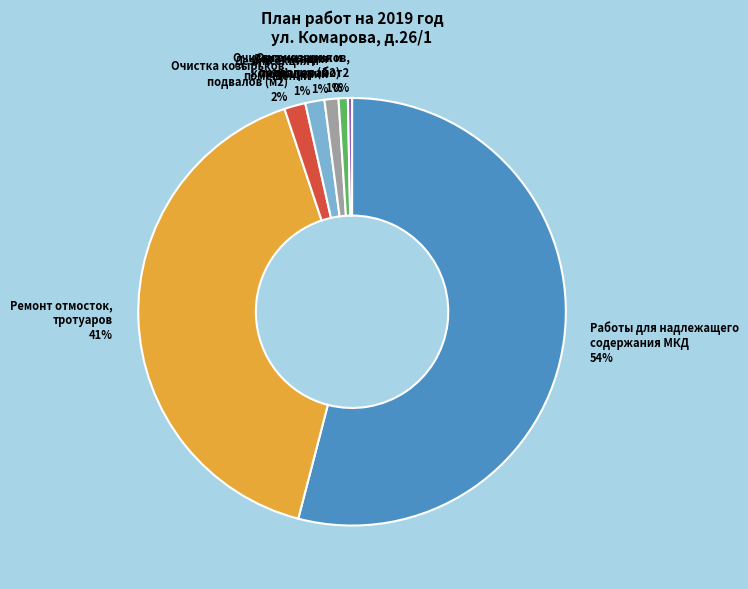

Combined, do Очистка козырьков, подвалов (м2) and Дератизация помещений account for over 50%?

No